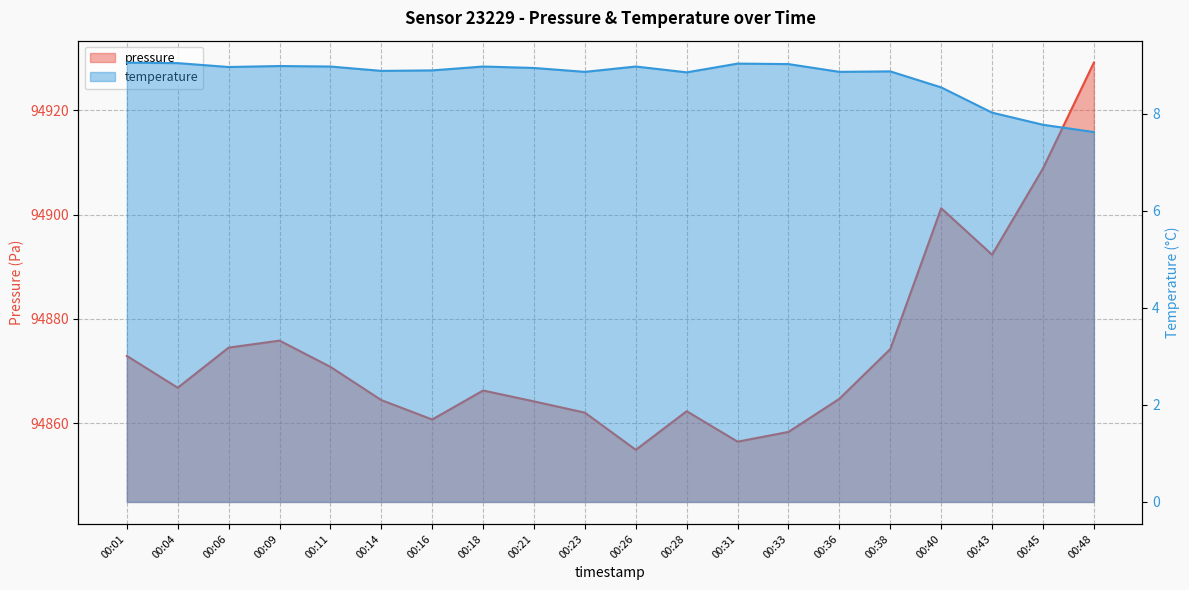

List the labels in order of pressure value, largest first.

00:48, 00:45, 00:40, 00:43, 00:09, 00:06, 00:38, 00:01, 00:11, 00:04, 00:18, 00:36, 00:14, 00:21, 00:28, 00:23, 00:16, 00:33, 00:31, 00:26